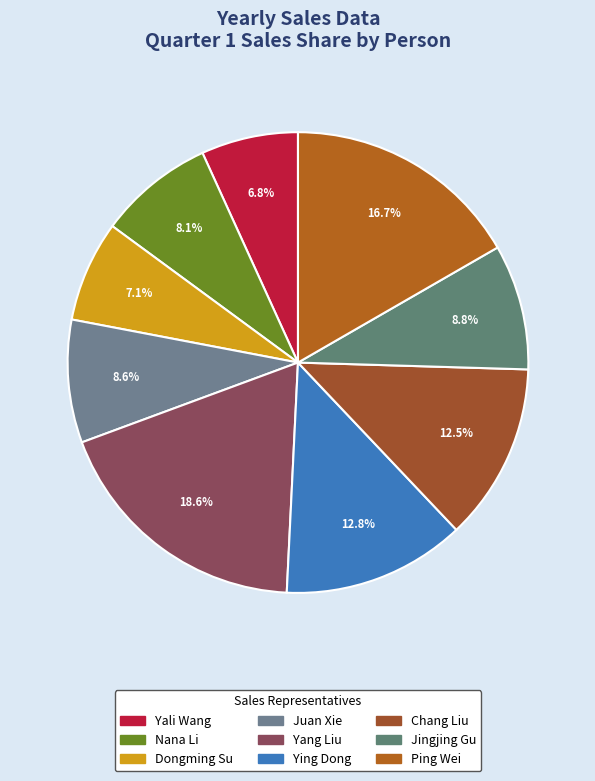

Does Ying Dong account for over 50% of the chart?

No